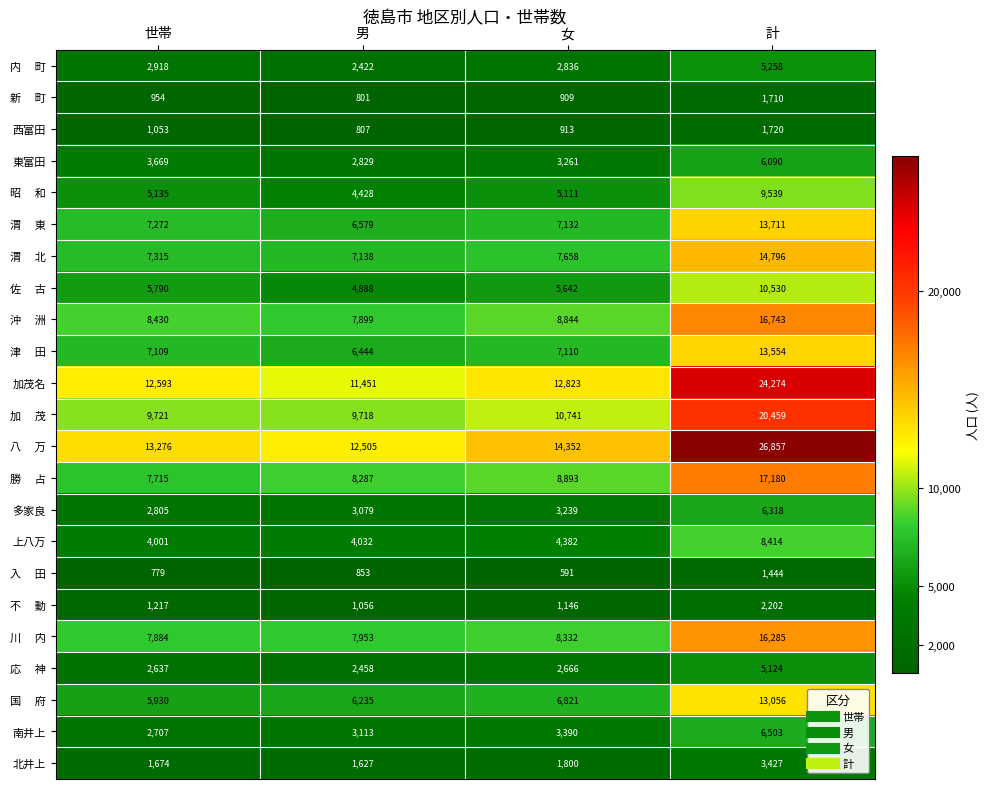

Is it true that 南井上 equals 834 at 世帯?

False